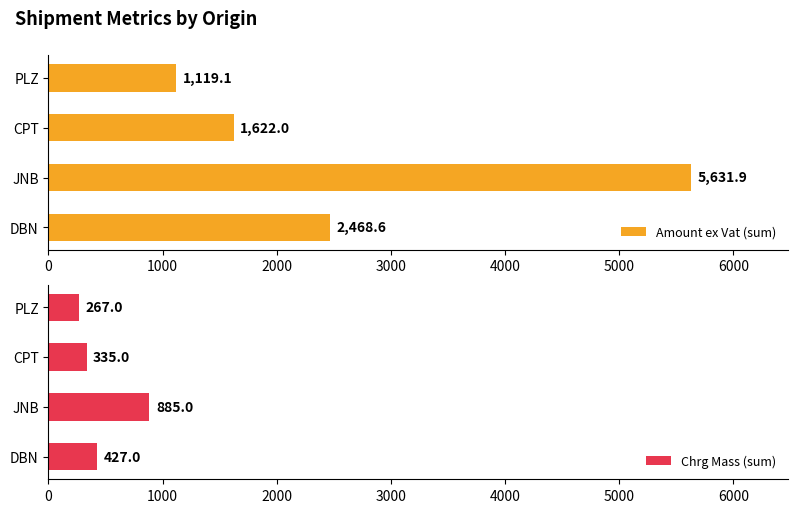

The value of Amount ex Vat (sum) at JNB is 8482.1. True or false?

False